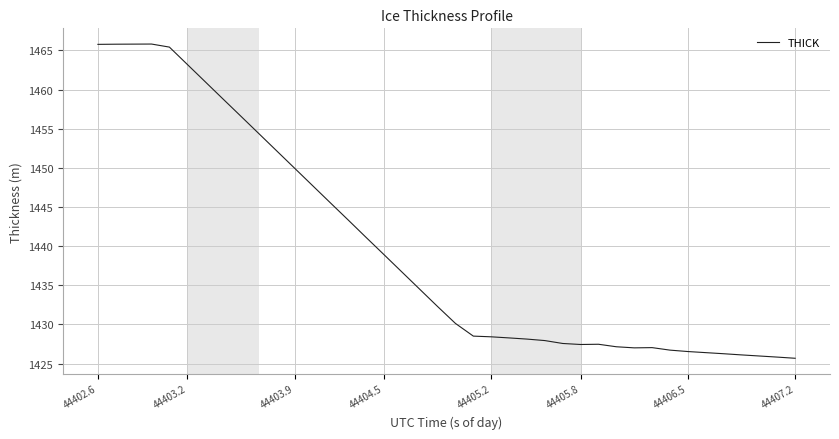

Is this an area chart (filled region under the line)?

No